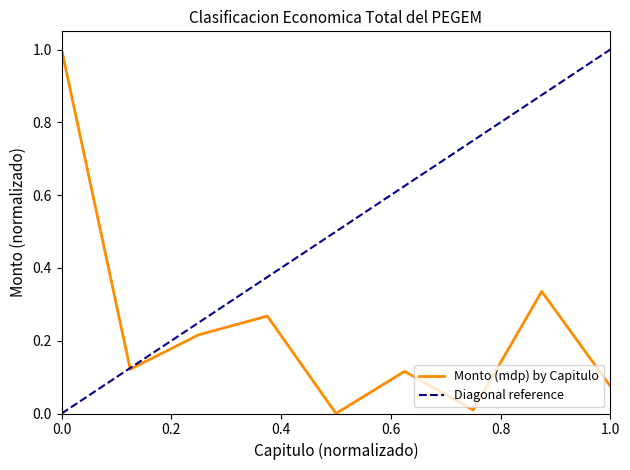

The Monto (mdp) by Capitulo series shows 1.0 at 0.0. True or false?

True